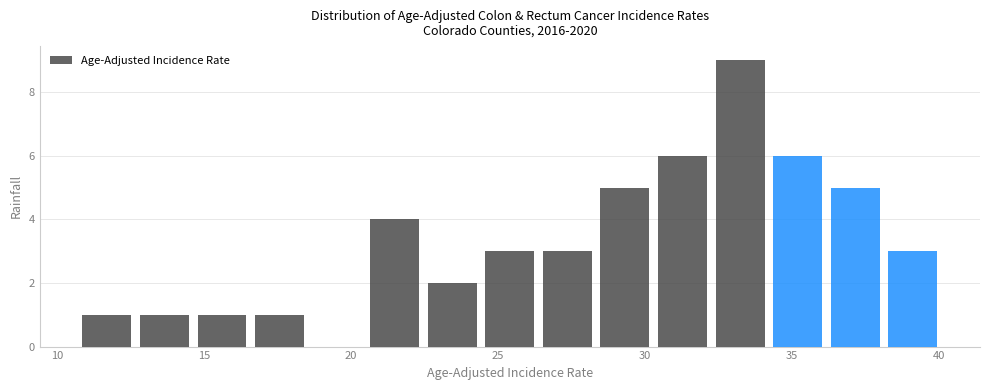

Read against the x-axis, roughly where is the centre of the tallest bar?

33.0